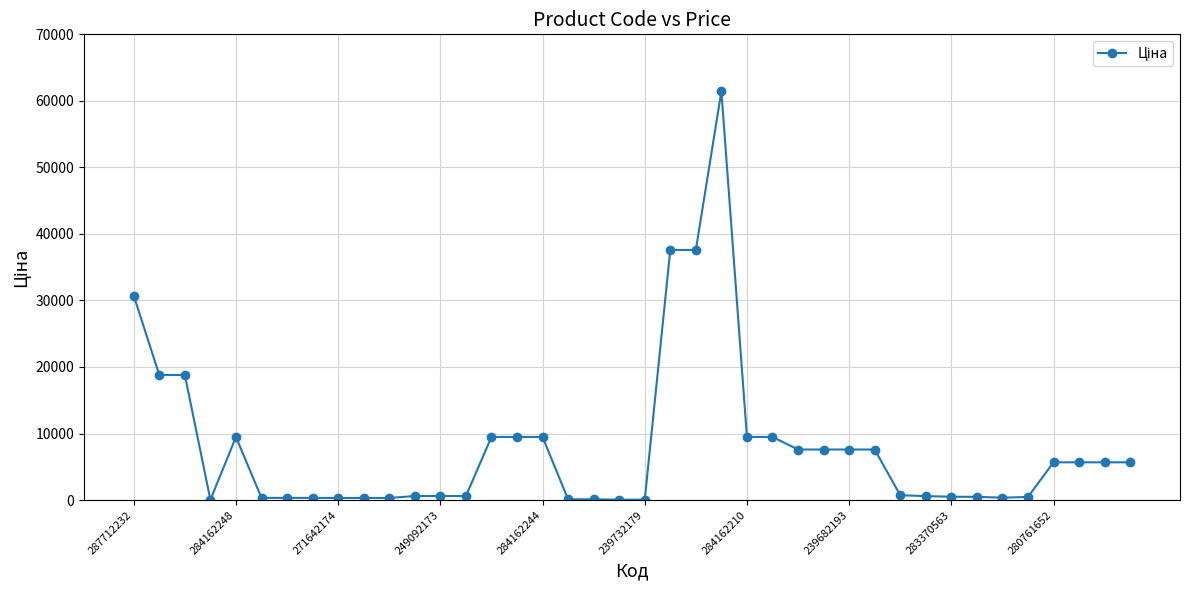

What is the value of the 37th point from the left?

5673.8